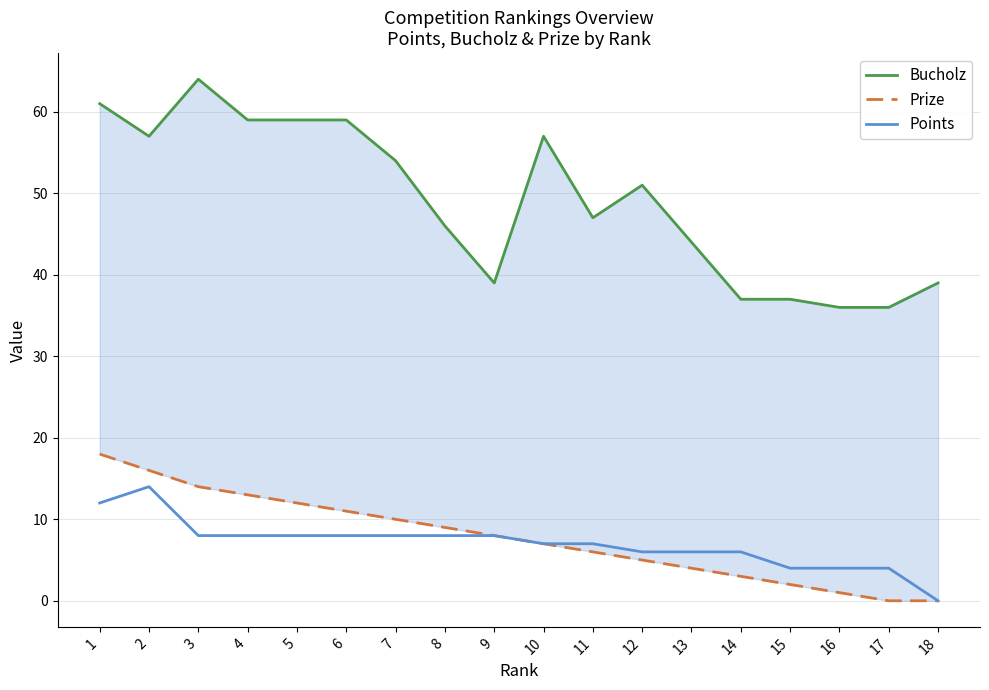

What is the difference between the maximum and minimum values in the Prize series?

18